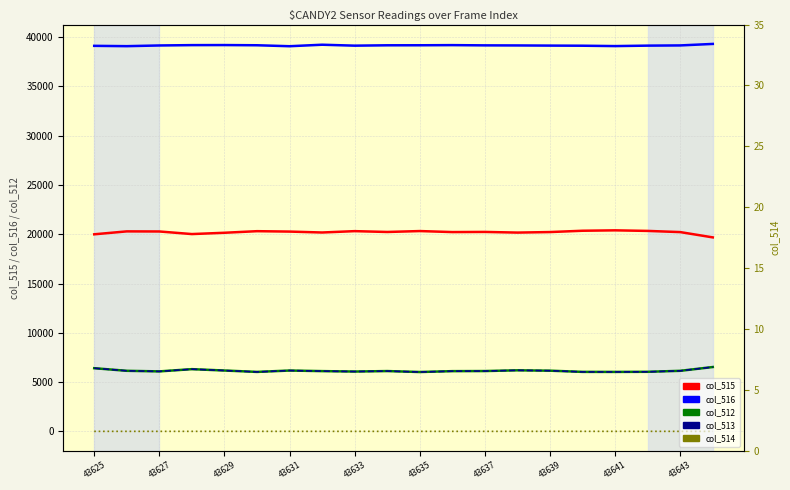

Which has a higher value, 43627 or 43625?

43627